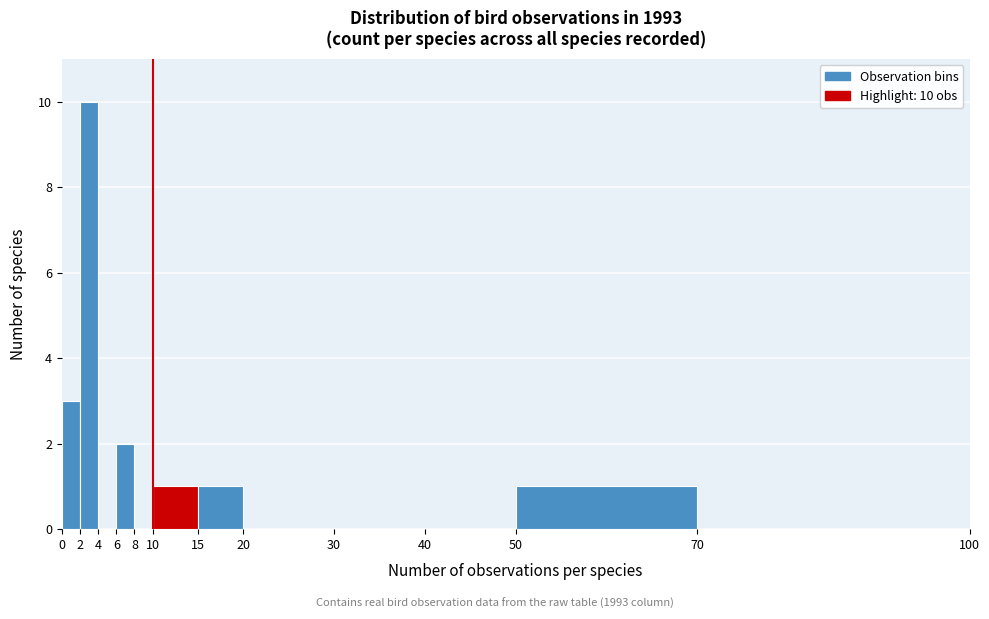

Over which range of the x-axis is the bar tallest?

2 to 4